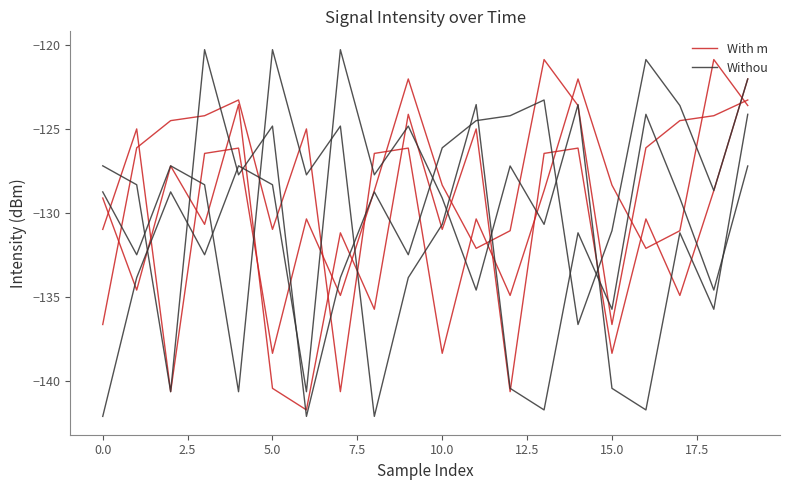

The value of Withou at 19 is -178.1. True or false?

False